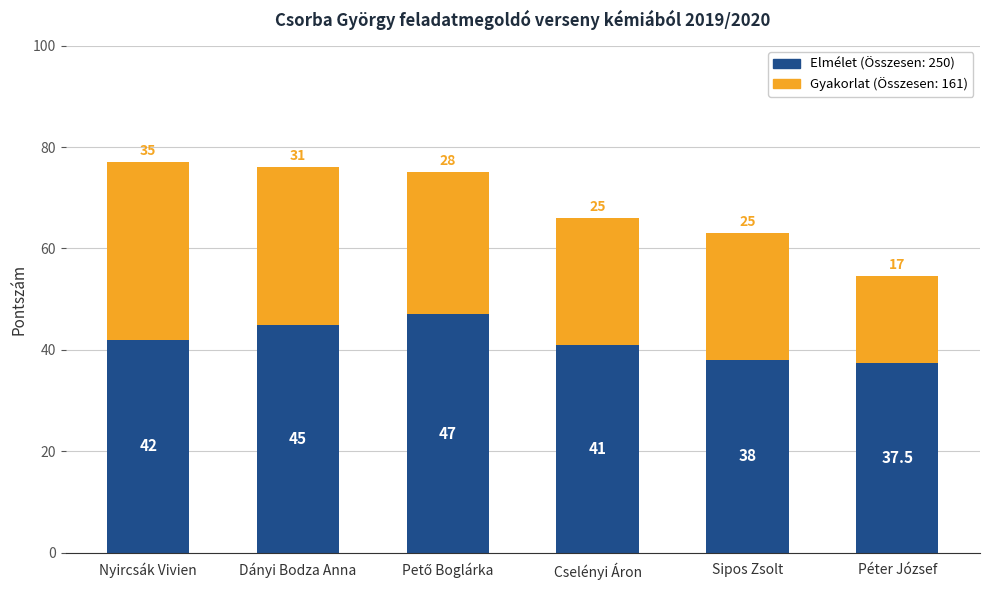

What is the total value across all series at Cselényi Áron?

66.0